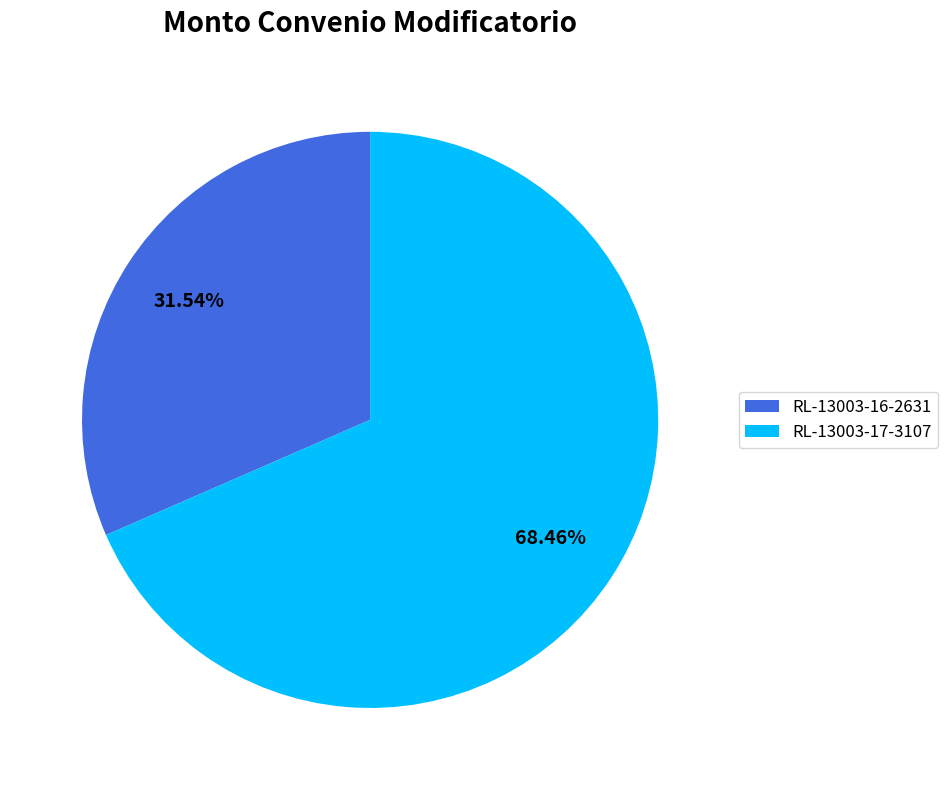

To the nearest percent, what is the difference between the largest and smallest slice percentages?

37%